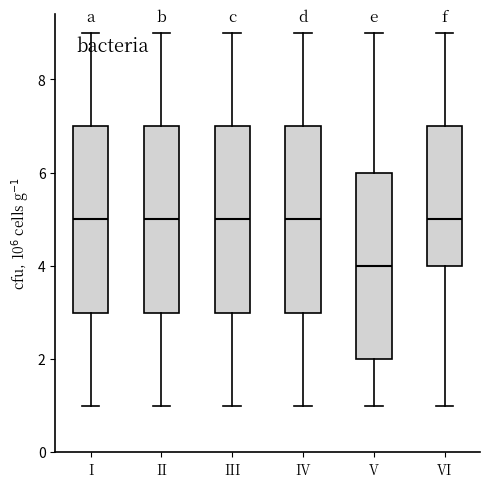

Reading left to right, transcribe this box plot: for each box, give where its median line is, the range the box spans, and where its two whiskers end, as read against the y-axis. The values are not printed on the chart, so give them approximately, as read against the axis.

I: median 5, box 3 to 7, whiskers 1 to 9
II: median 5, box 3 to 7, whiskers 1 to 9
III: median 5, box 3 to 7, whiskers 1 to 9
IV: median 5, box 3 to 7, whiskers 1 to 9
V: median 4, box 2 to 6, whiskers 1 to 9
VI: median 5, box 4 to 7, whiskers 1 to 9